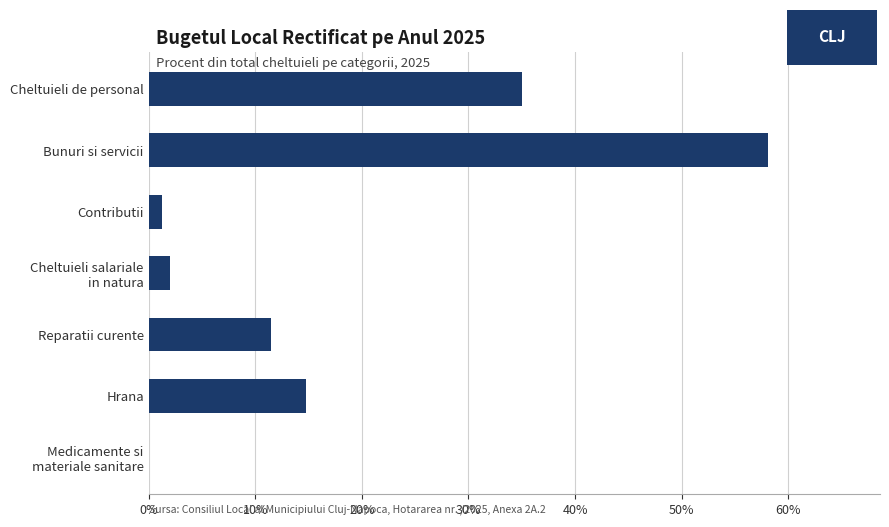

Are the bars grouped side by side (vs. stacked)?

No